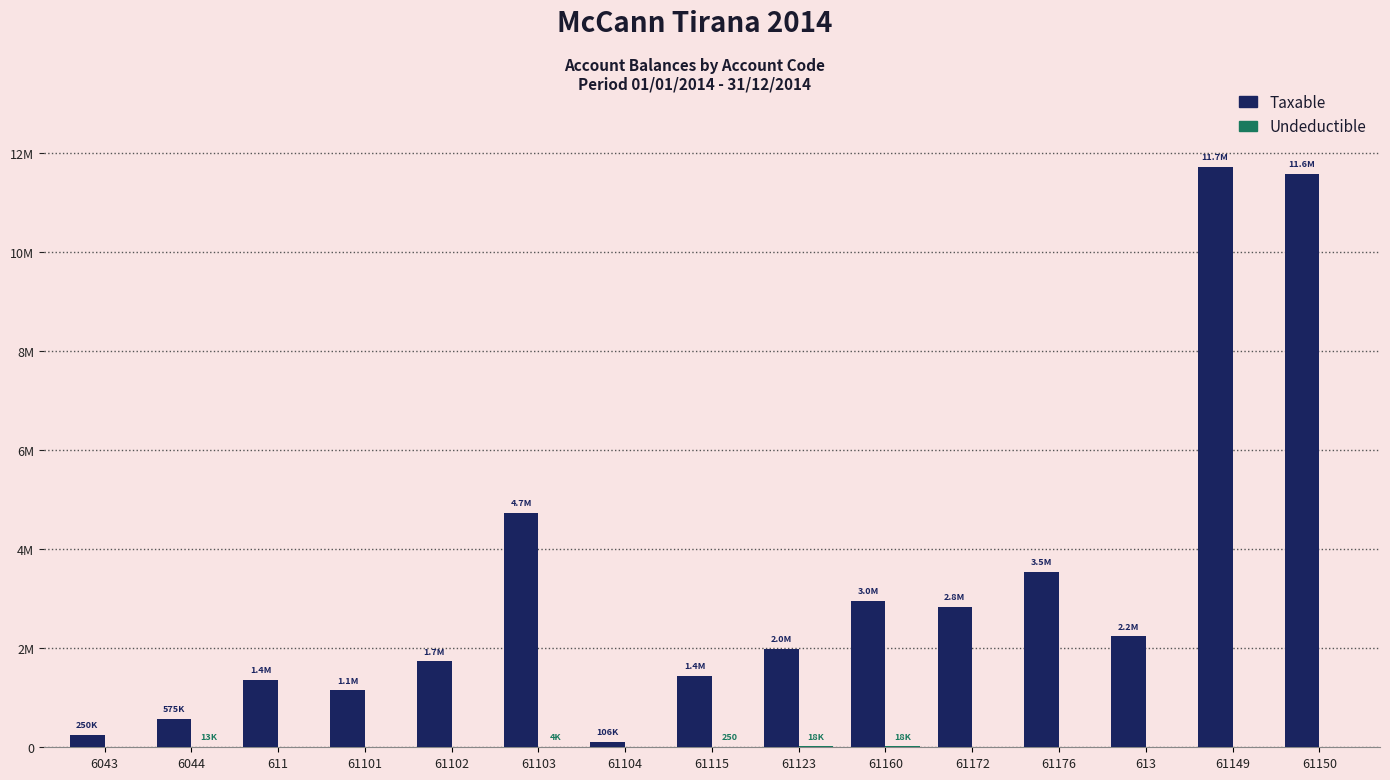

What are all the series names shown in the legend?

Taxable, Undeductible